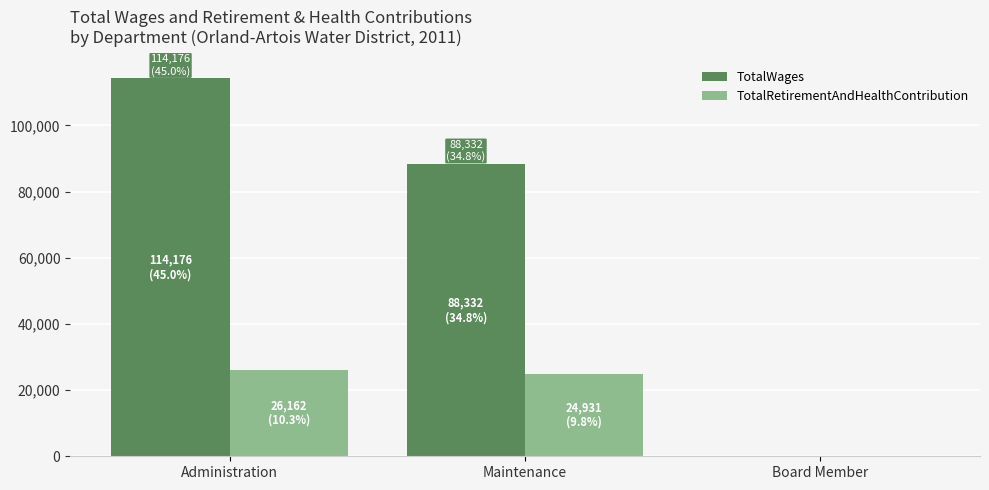

Which category has the highest value across all series?

Administration